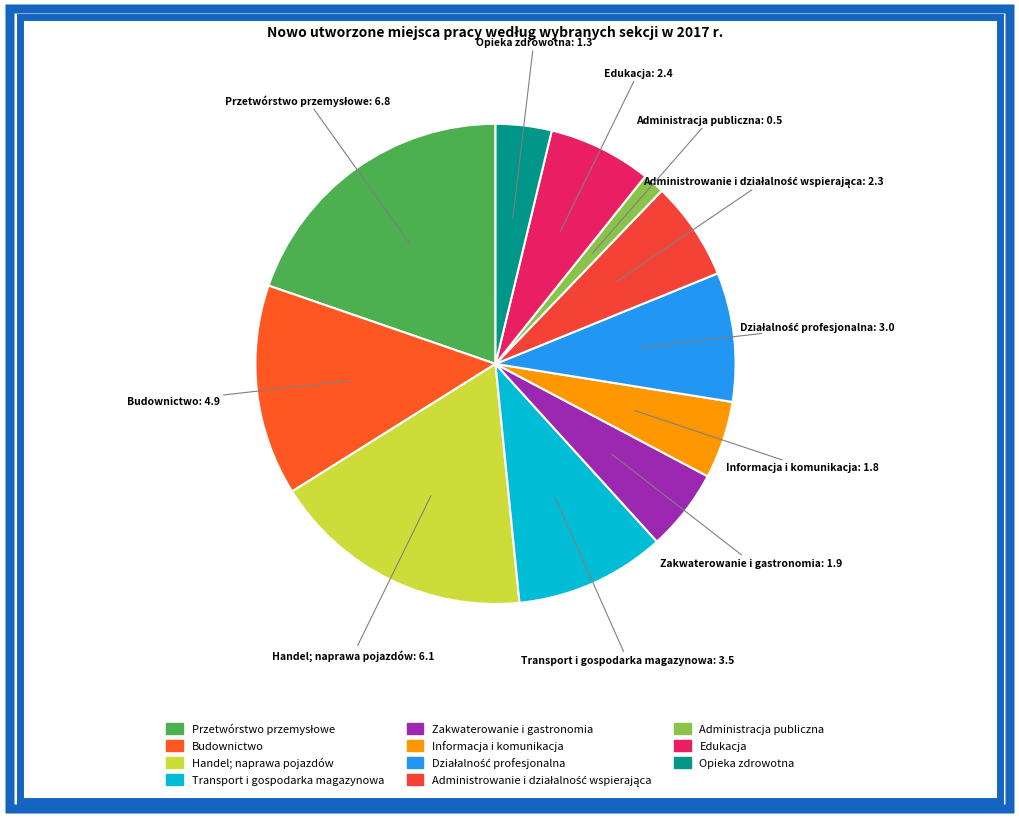

Does any single category account for the majority?

No